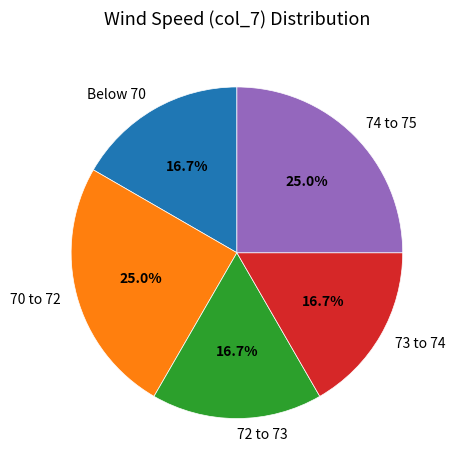

Does any single category account for the majority?

No